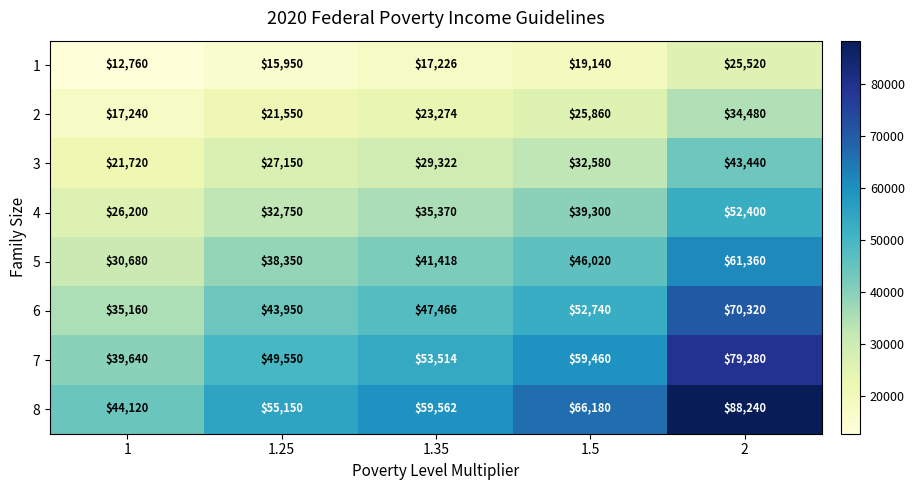

Count the 8 values in the range 55150 to 66180.

3